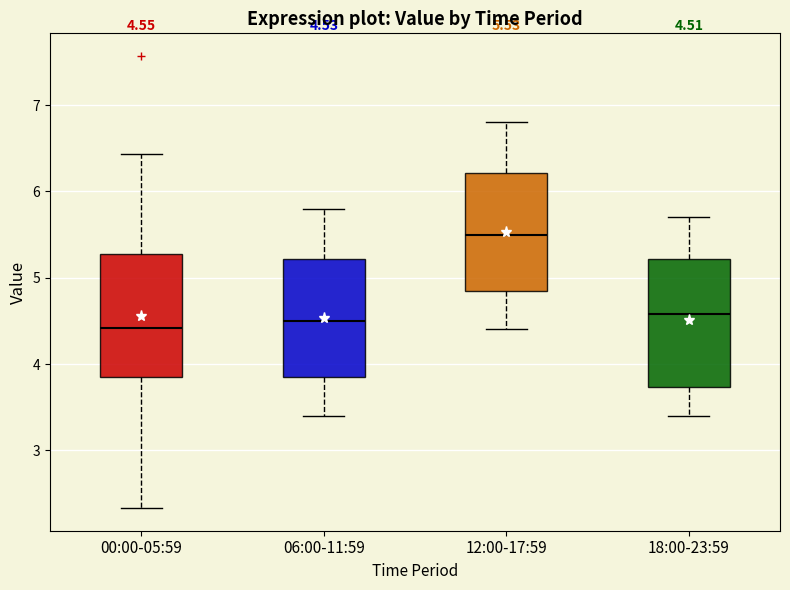

Which box has the highest median line?

12:00-17:59